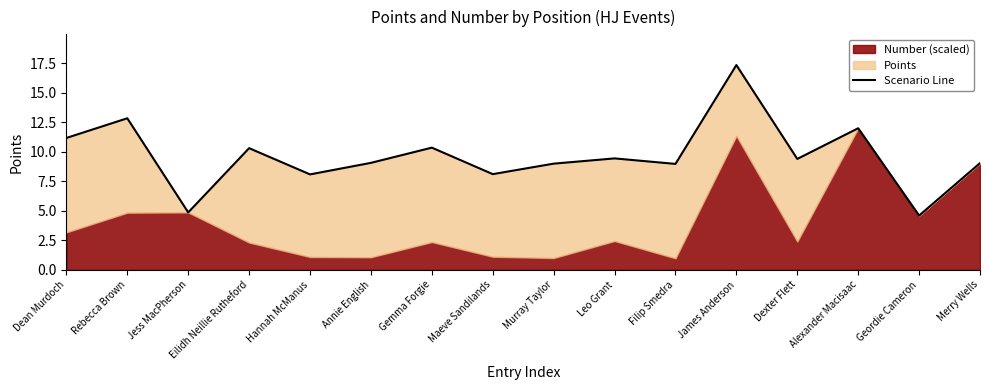

Rank the categories by value from highest to lowest.

James Anderson, Rebecca Brown, Alexander Macisaac, Dean Murdoch, Gemma Forgie, Eilidh Neillie Rutheford, Leo Grant, Dexter Flett, Annie English, Merry Wells, Murray Taylor, Filip Smedra, Maeve Sandilands, Hannah McManus, Jess MacPherson, Geordie Cameron